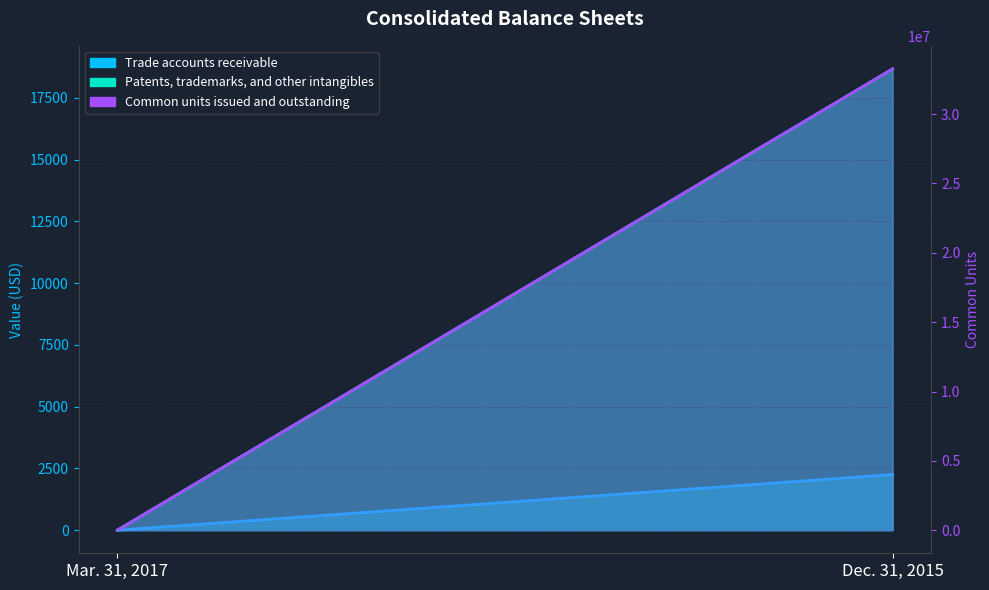

What is the greatest value displayed?

33262376